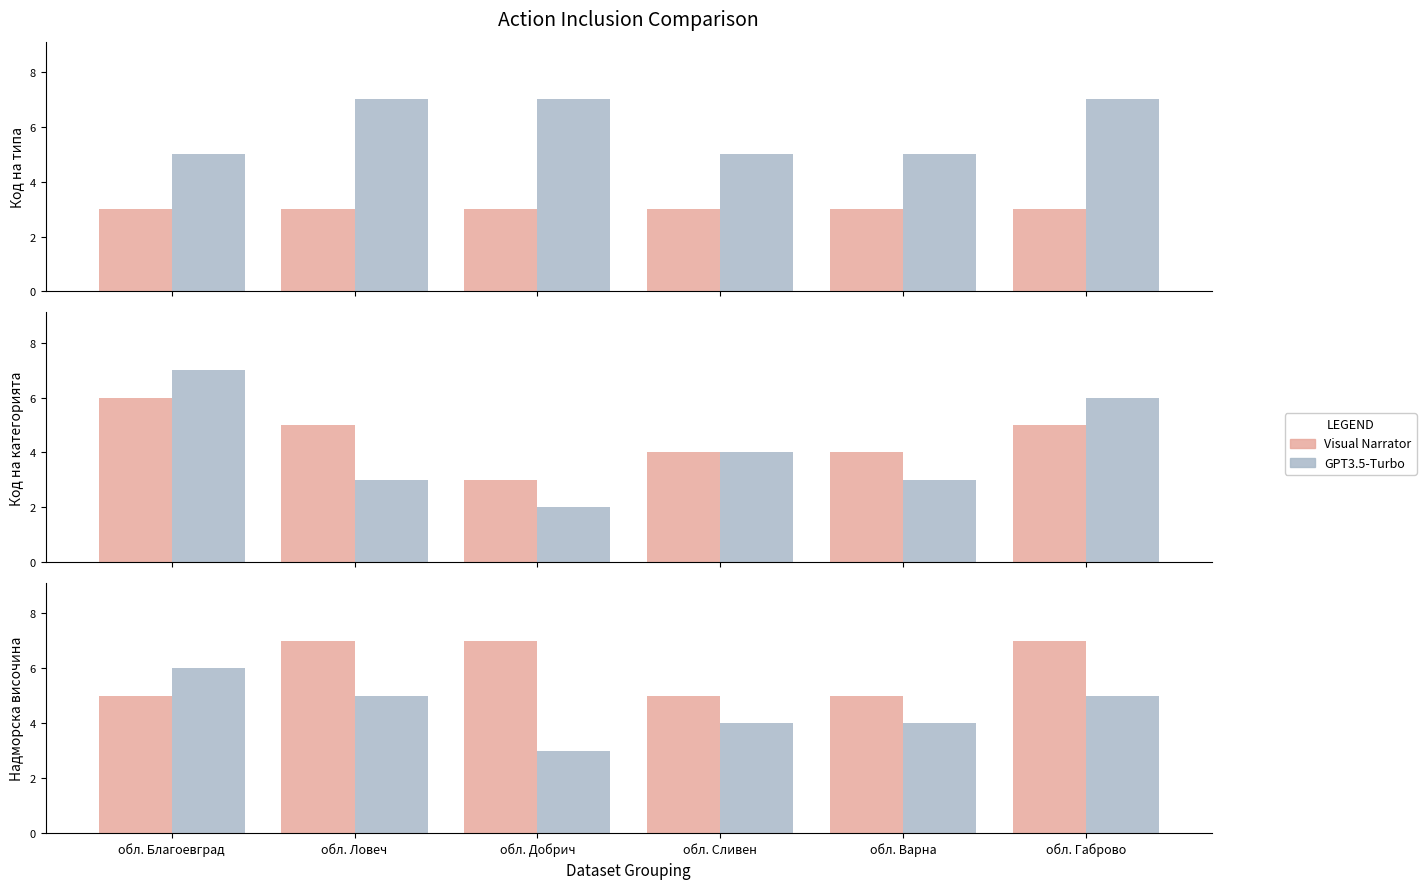

List the series in order of their peak value, lowest first.

GPT3.5-Turbo, Visual Narrator